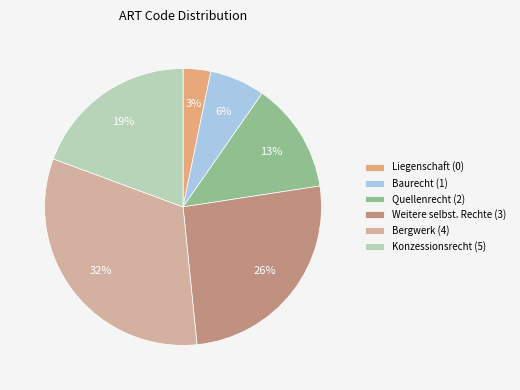

What is the largest slice in the pie chart?

Bergwerk (4)